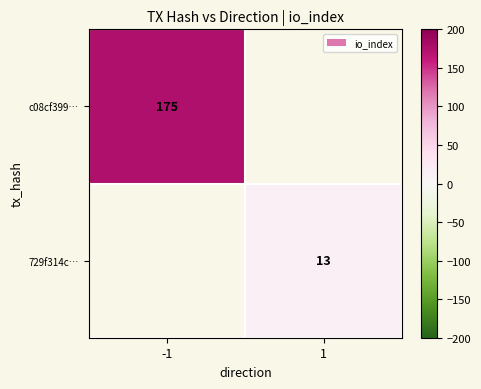

The 729f314c… series shows 4 at 1. True or false?

False